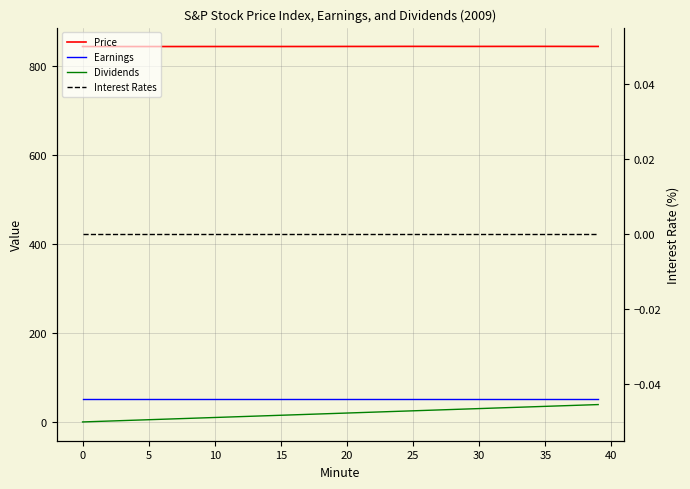

True or false: Dividends has more than 0 points higher than both neighbors.

False